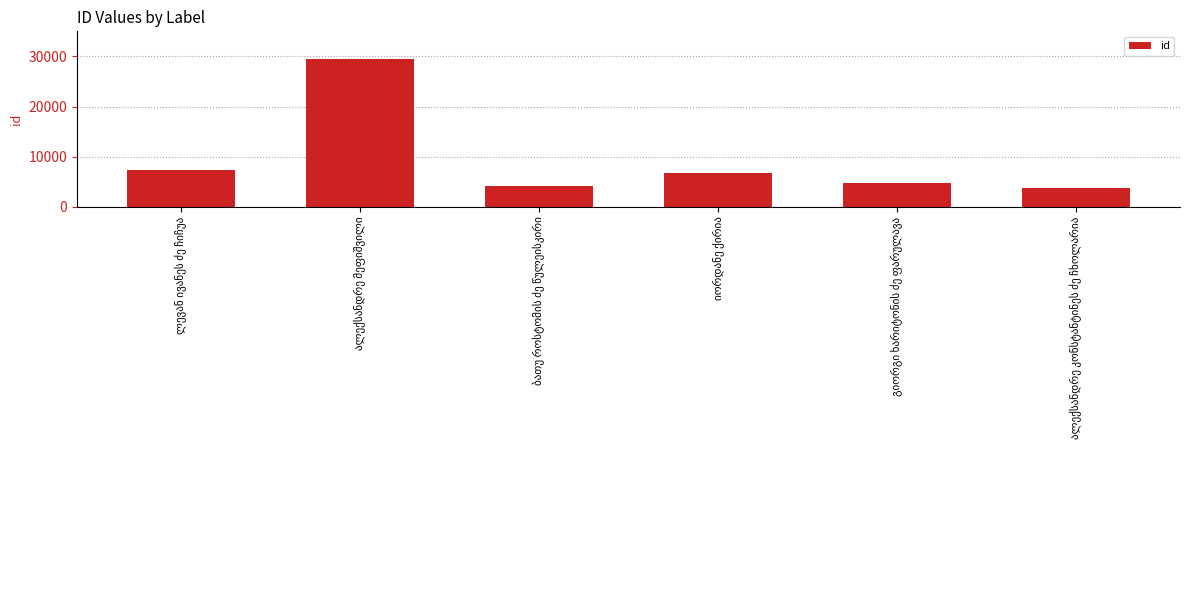

What is the value of the 5th bar from the left?

4728